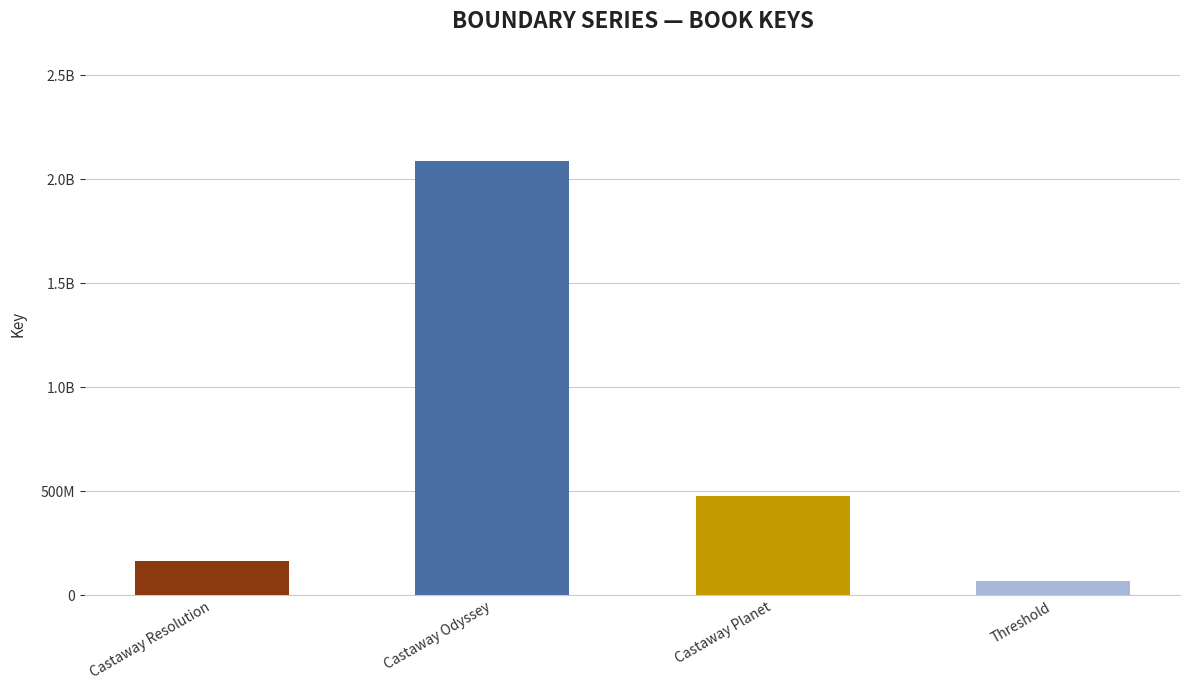

Are the bars horizontal?

No